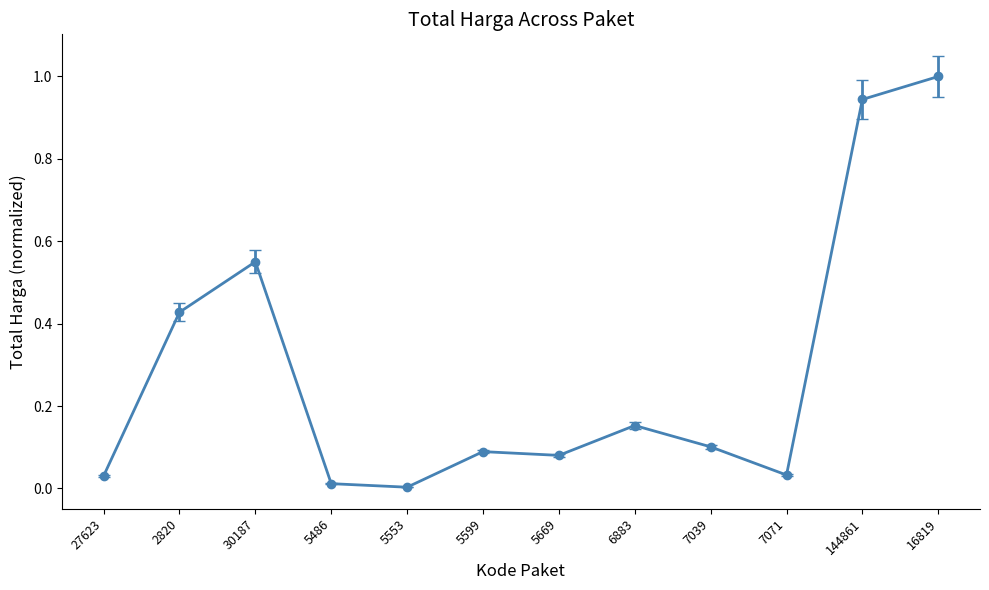

What is the sum of all values?

3.4